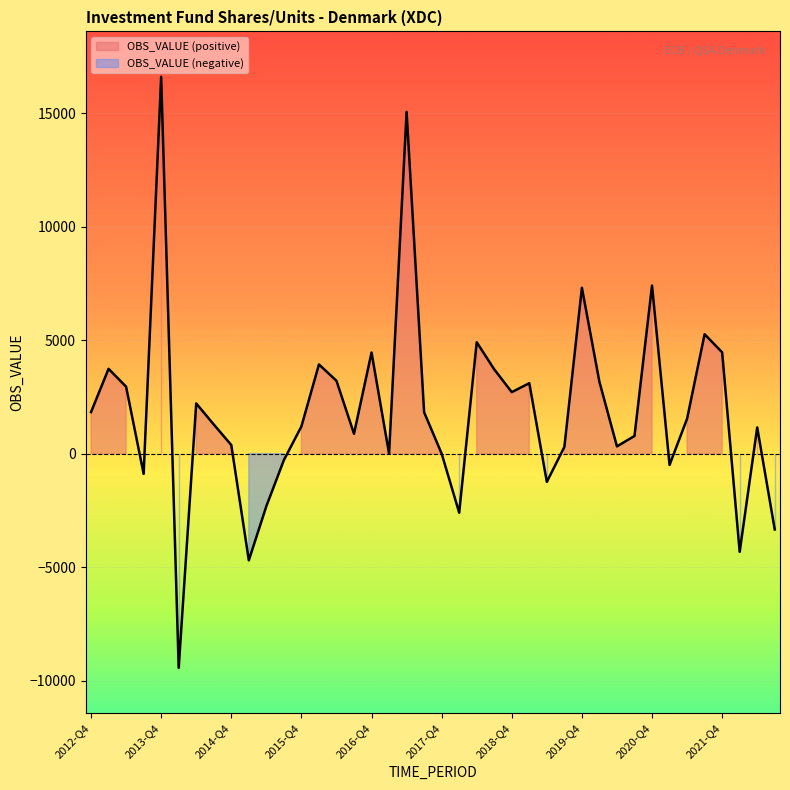

Which label corresponds to the smallest value in the chart?

2014-Q1